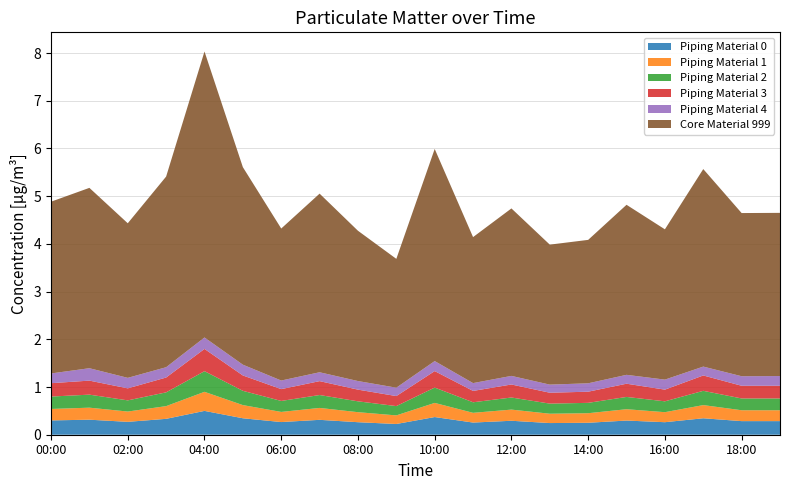

True or false: Piping Material 0 has a value of 0.4 at 10:00.

True